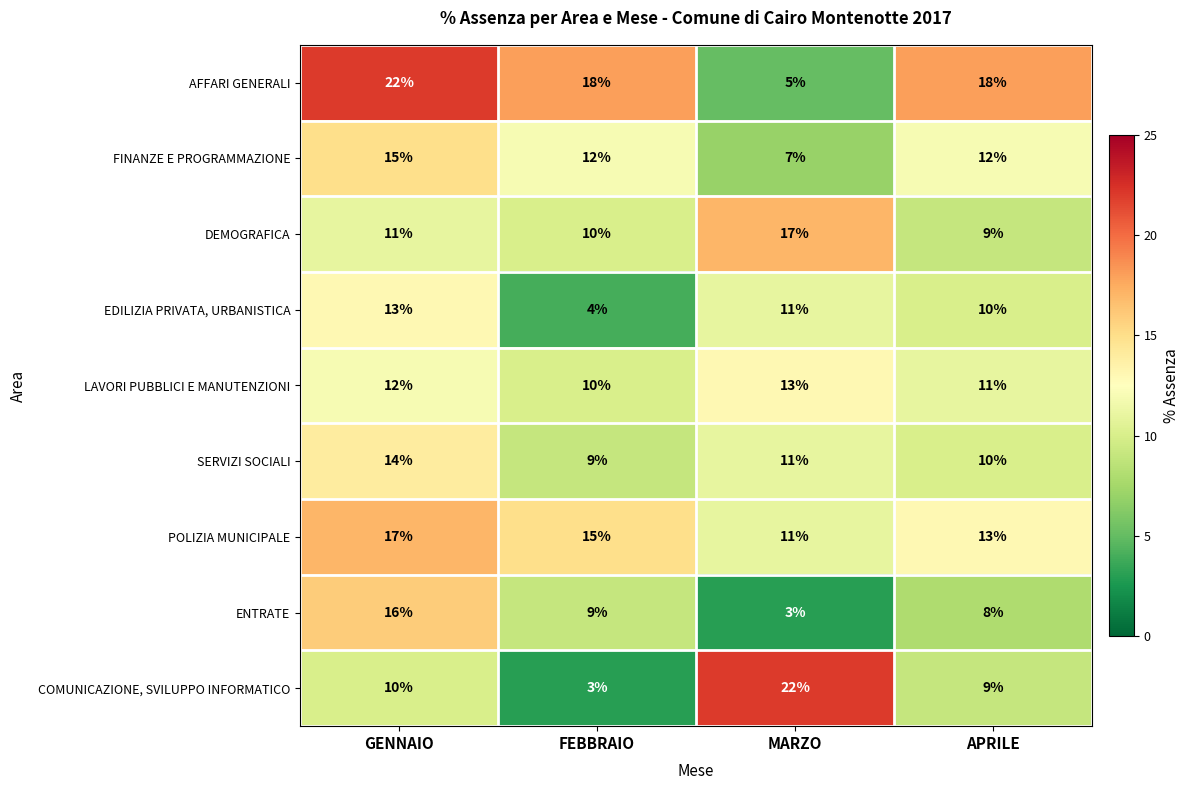

What is the difference between the POLIZIA MUNICIPALE values at GENNAIO and MARZO?

6